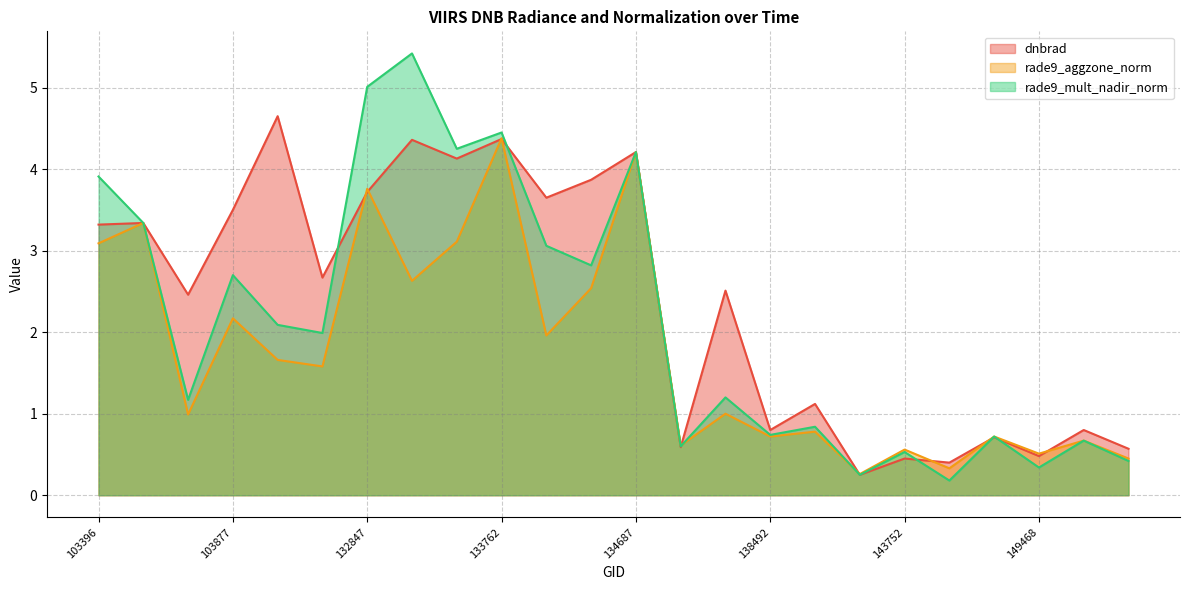

What is the value of the rade9_aggzone_norm point at the 9th from the left?

3.1